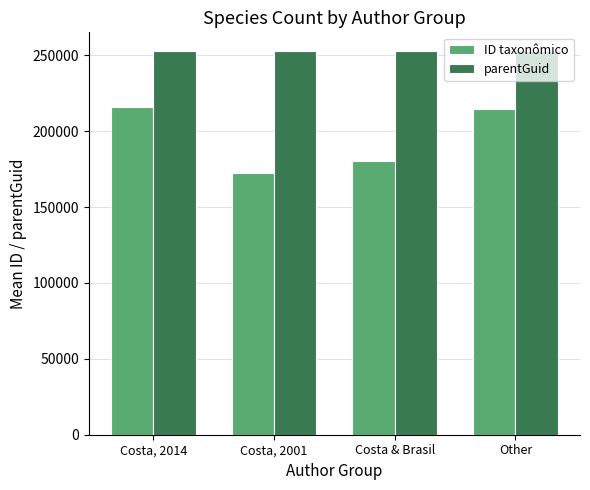

At which category does the chart reach its minimum across all series?

Costa, 2001